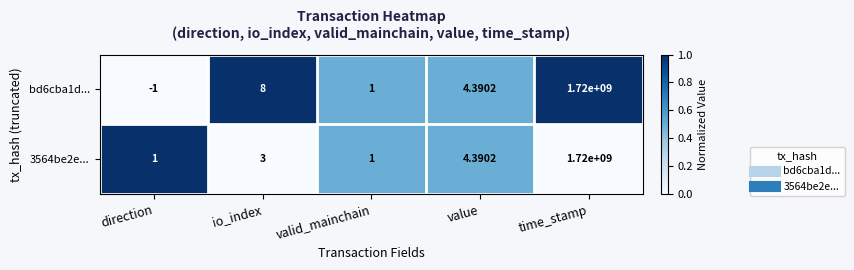

Which series has the widest spread of values?

bd6cba1d...